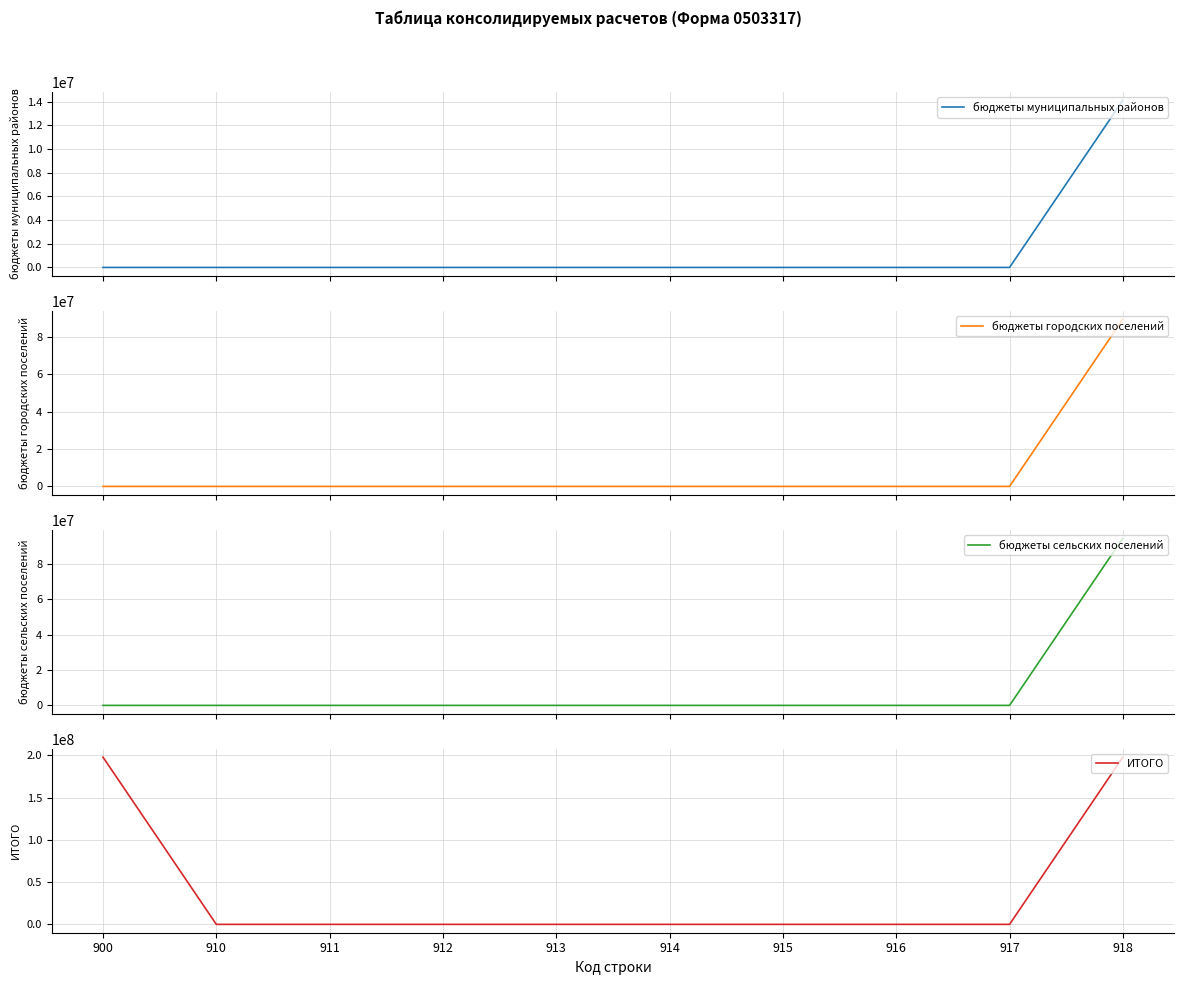

How many data points in ИТОГО are above 0?

2